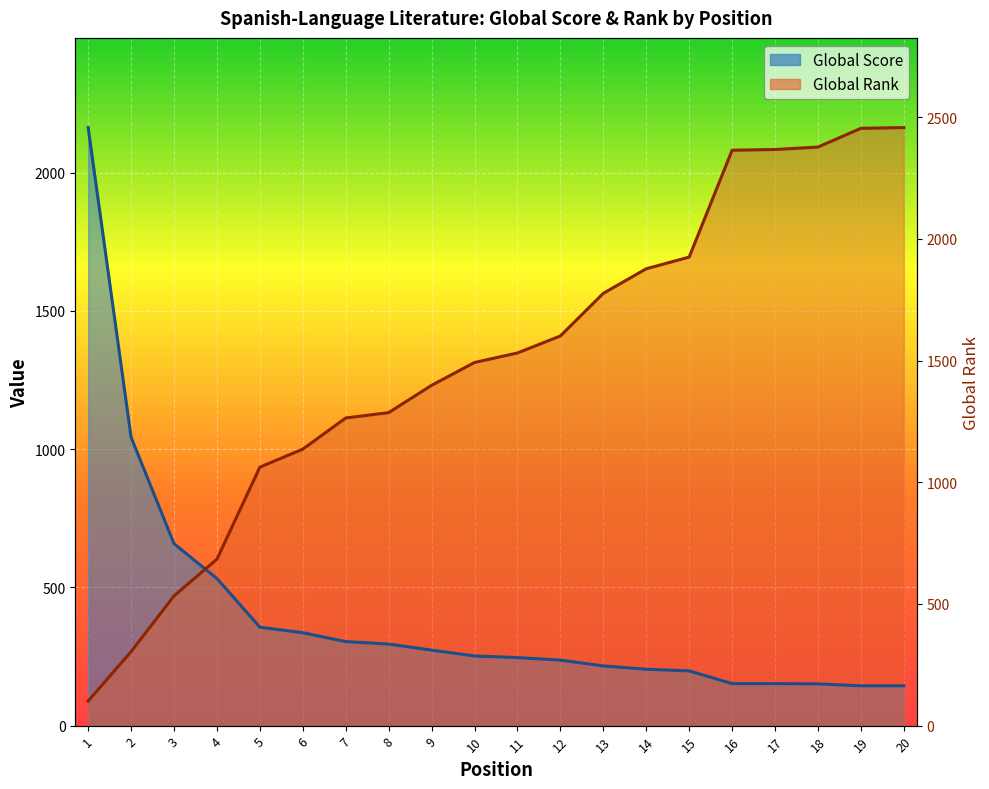

How many lines are shown in the chart?

2